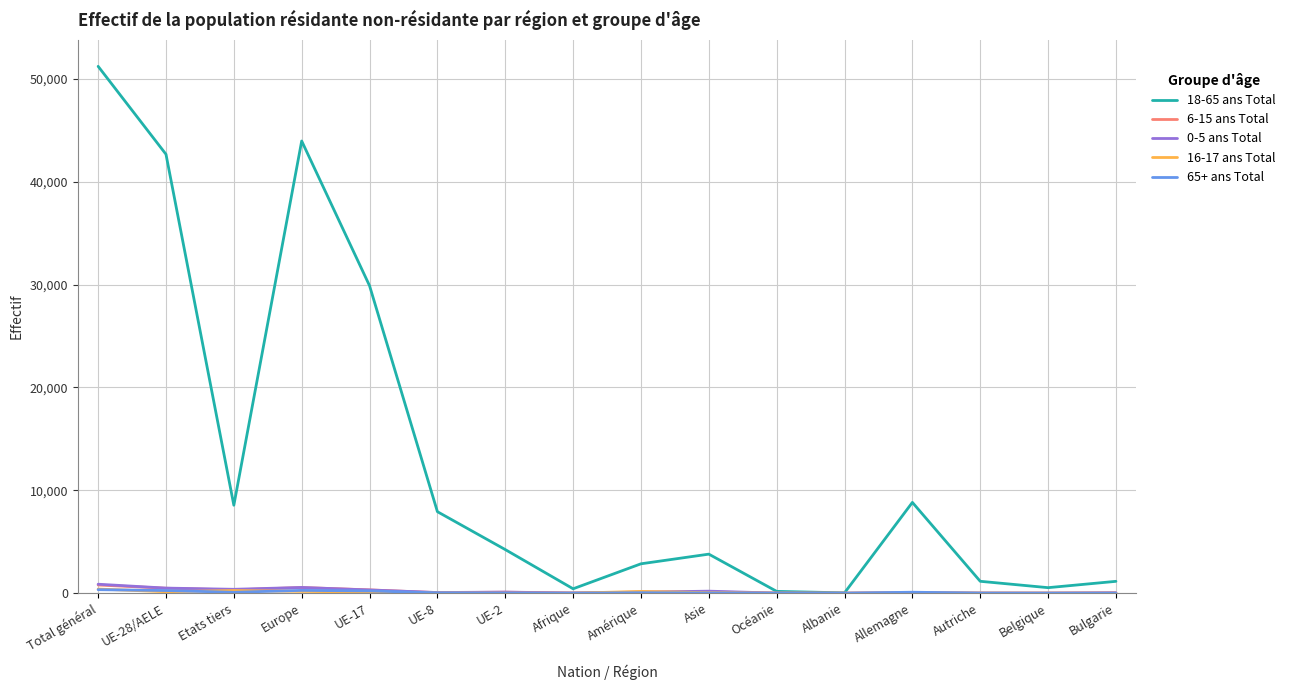

What is the difference between the highest and lowest values at UE-28/AELE?

42529